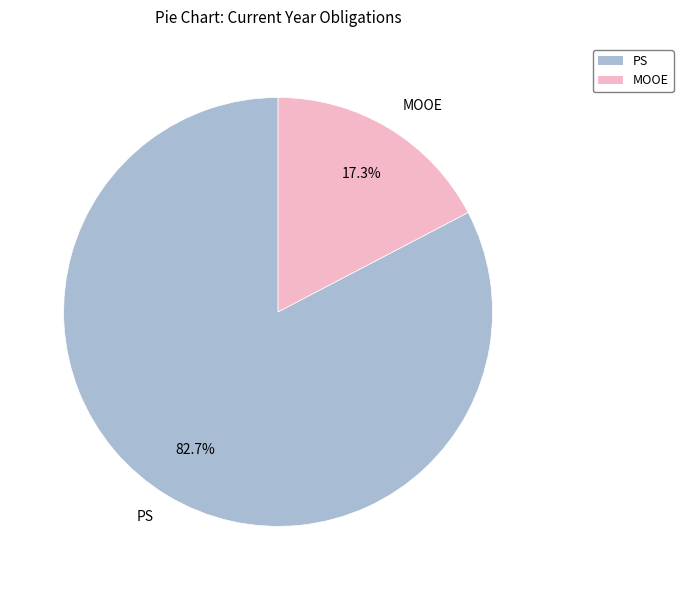

The PS slice represents 58% of the pie. True or false?

False